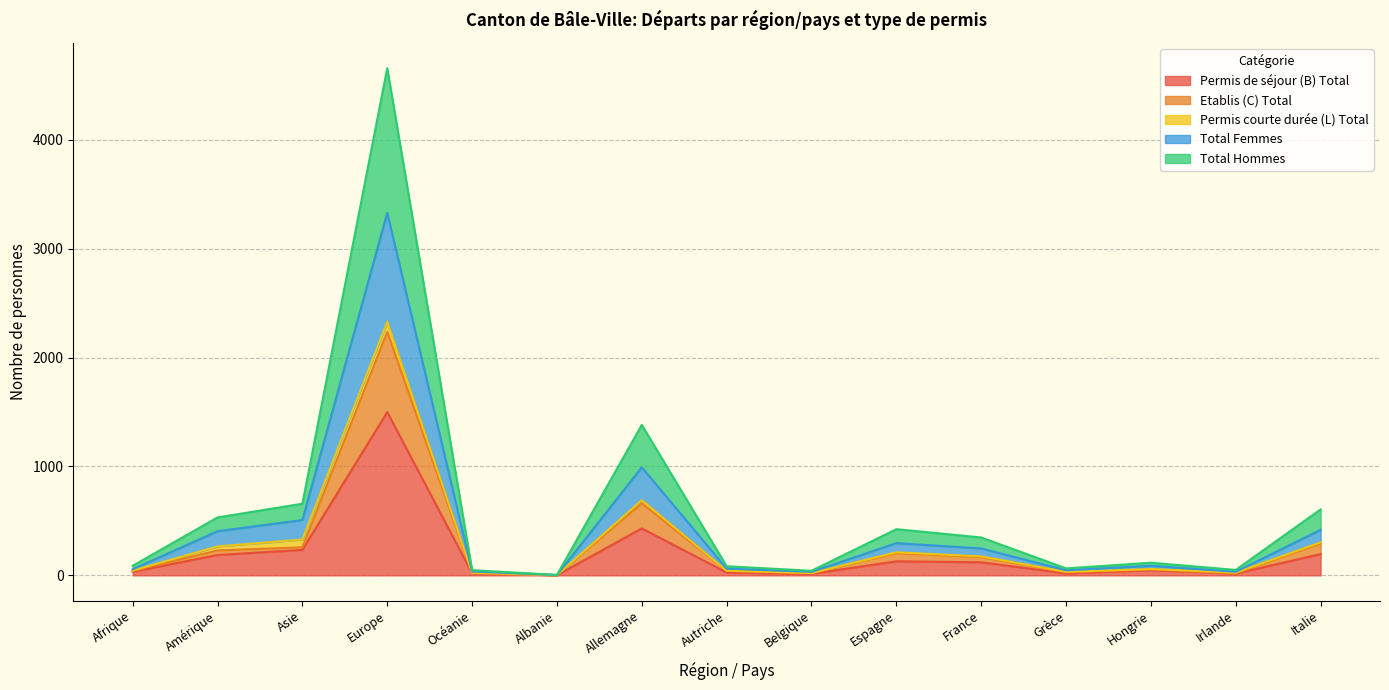

Which series changed the most between Afrique and Autriche?

Permis de séjour (B) Total